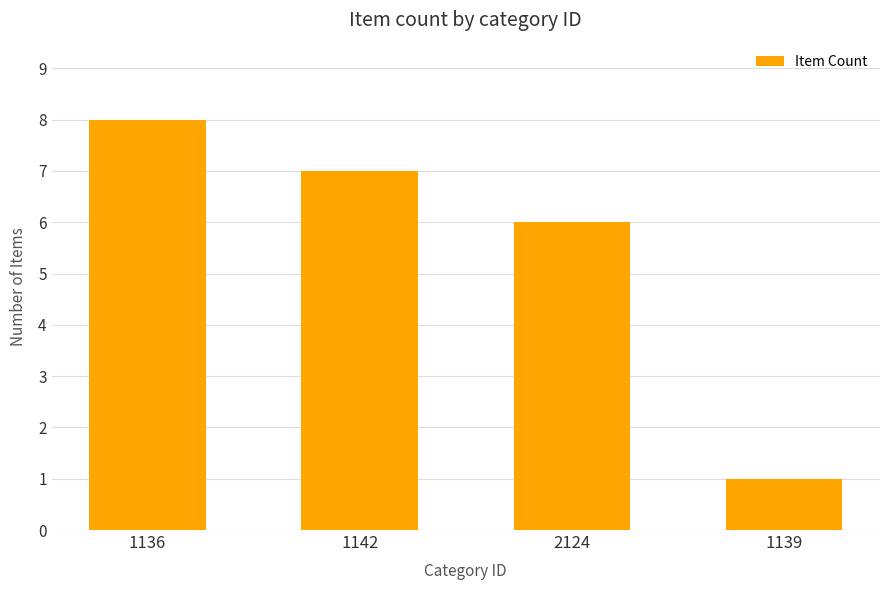

List the labels in order of value, smallest first.

1139, 2124, 1142, 1136